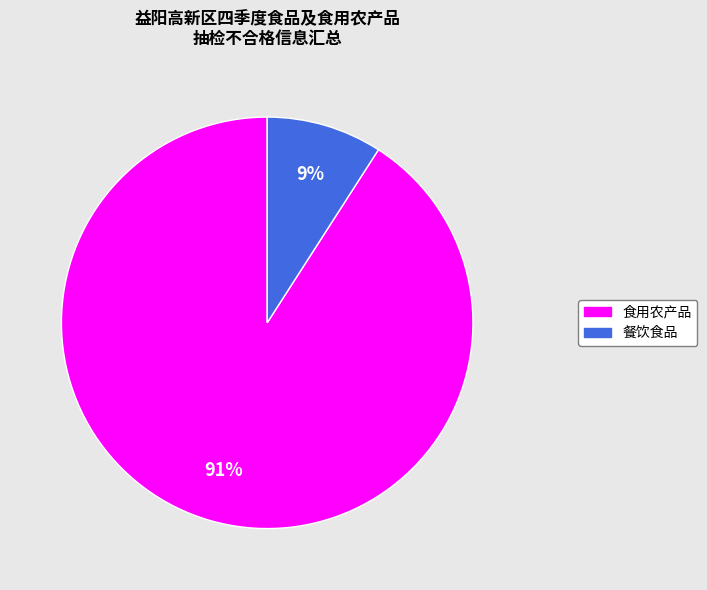

Is the sum of 食用农产品 and 餐饮食品 greater than half?

Yes